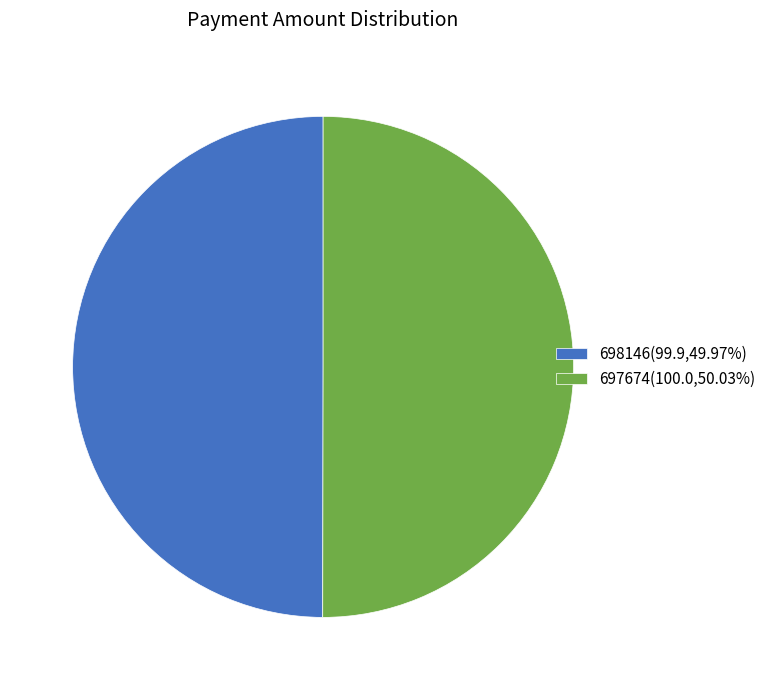

Combined, do 698146(99.9,49.97%) and 697674(100.0,50.03%) account for over 50%?

Yes